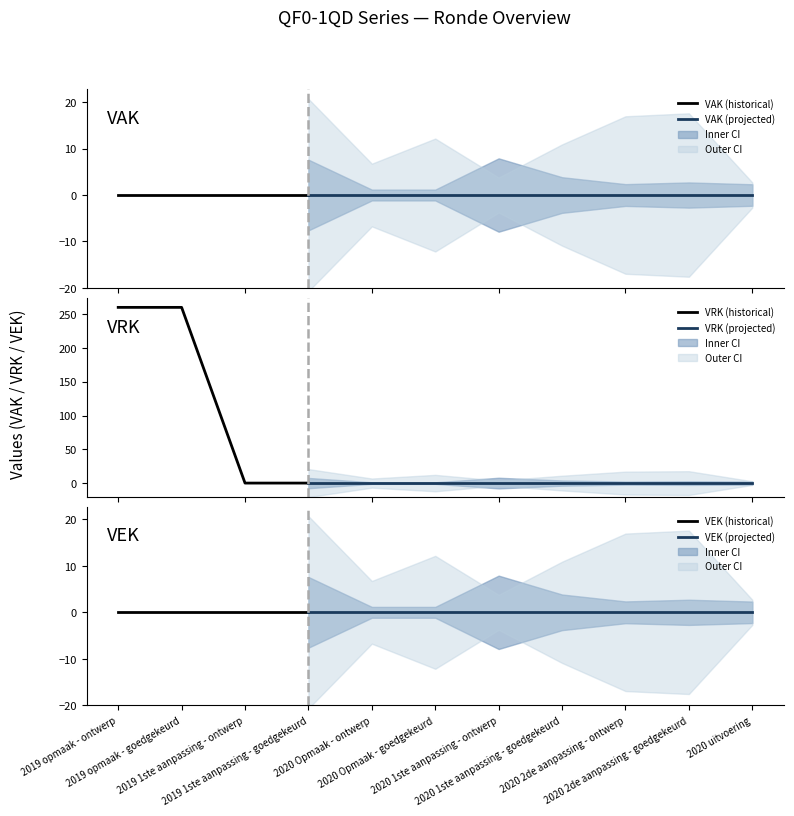

True or false: VEK and VAK cross at least once.

False